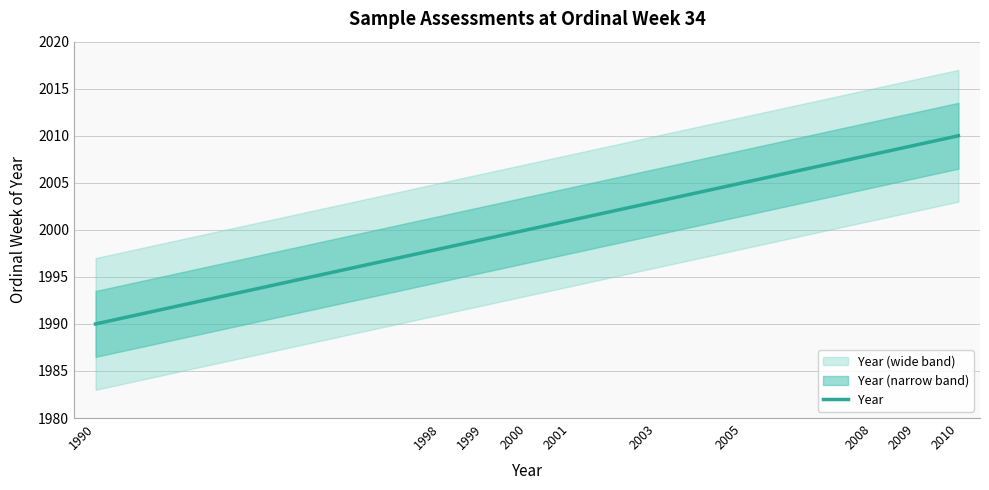

Reading left to right, extract all data points from this chart.

1990=1990	1998=1998	1999=1999	2000=2000	2001=2001	2003=2003	2005=2005	2008=2008	2009=2009	2010=2010